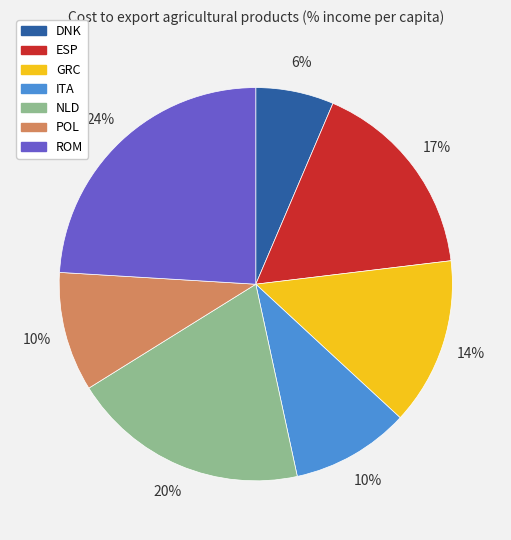

Is the sum of ITA and ROM greater than half?

No